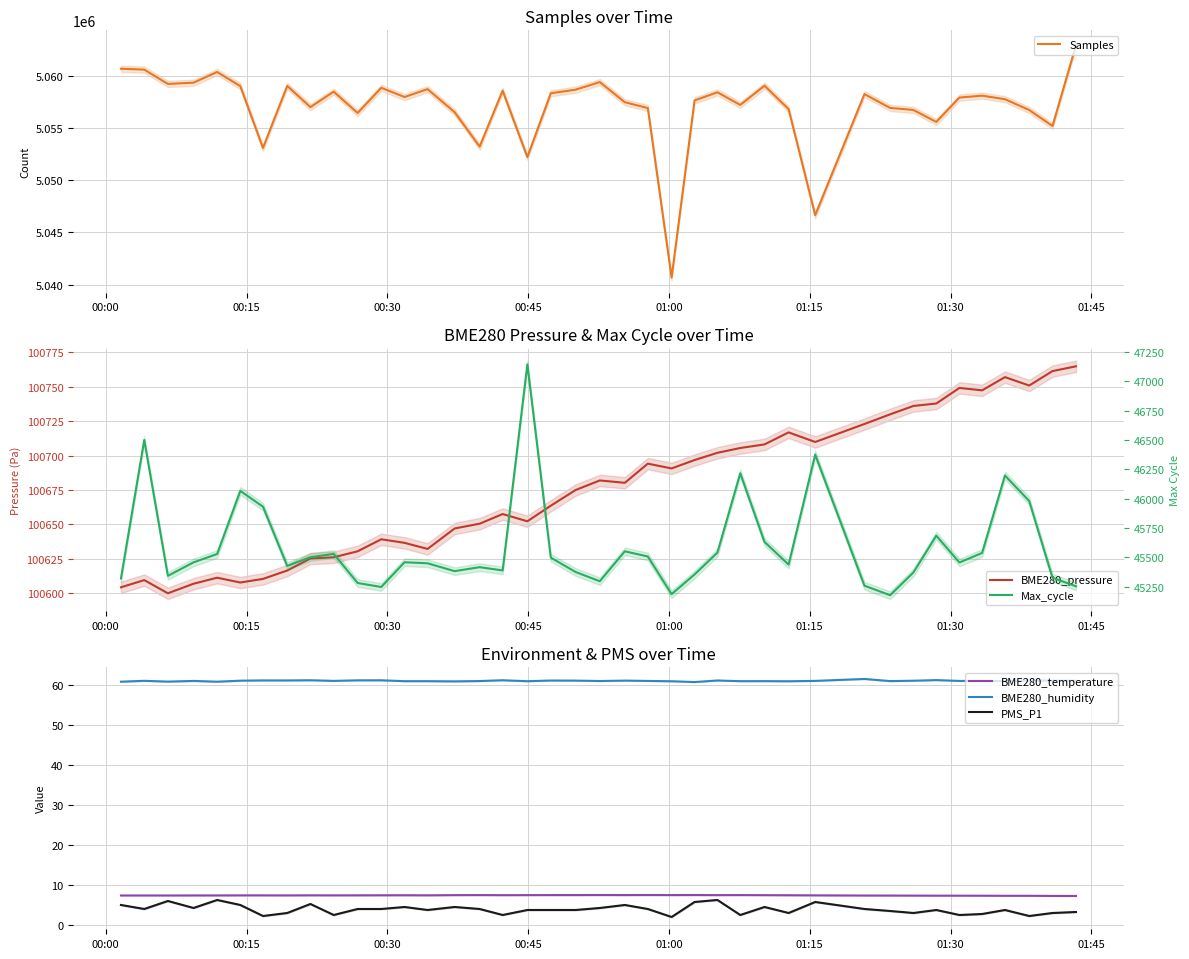

Which series has the largest total across all categories?

Samples